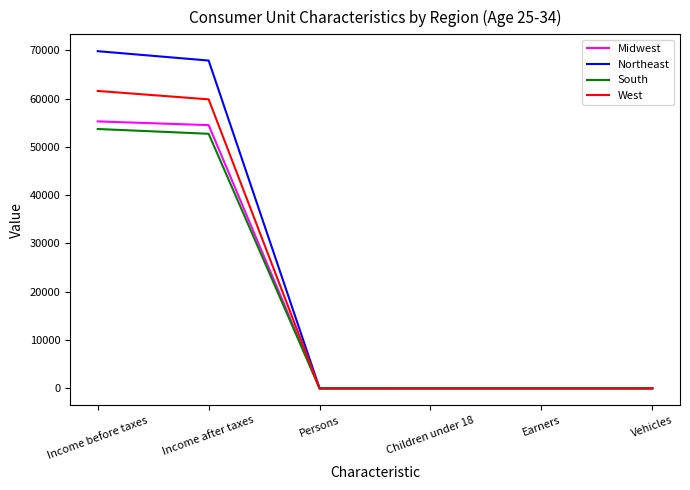

At which label does Northeast reach its peak?

Income before taxes